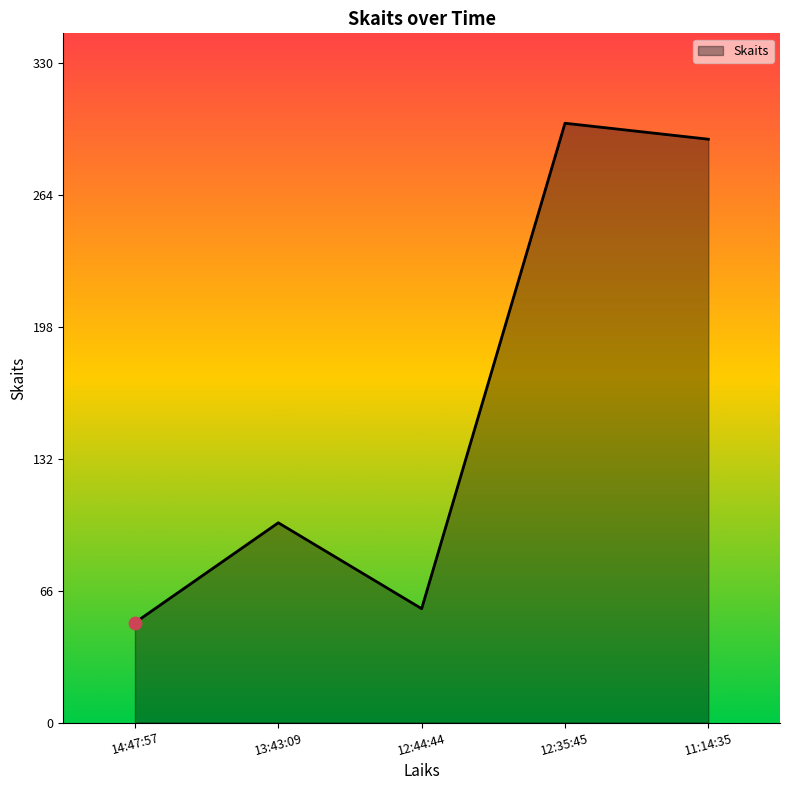

Approximately how many times larger is the value at 13:43:09 compared to 12:44:44?

1.8